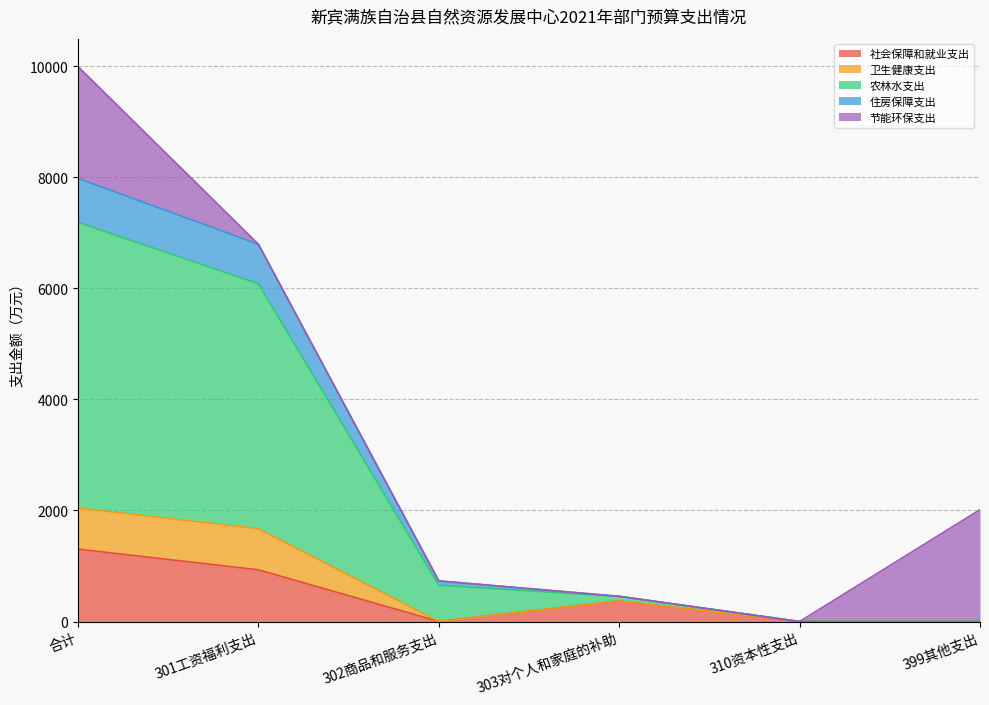

Does the chart have visible grid lines?

Yes